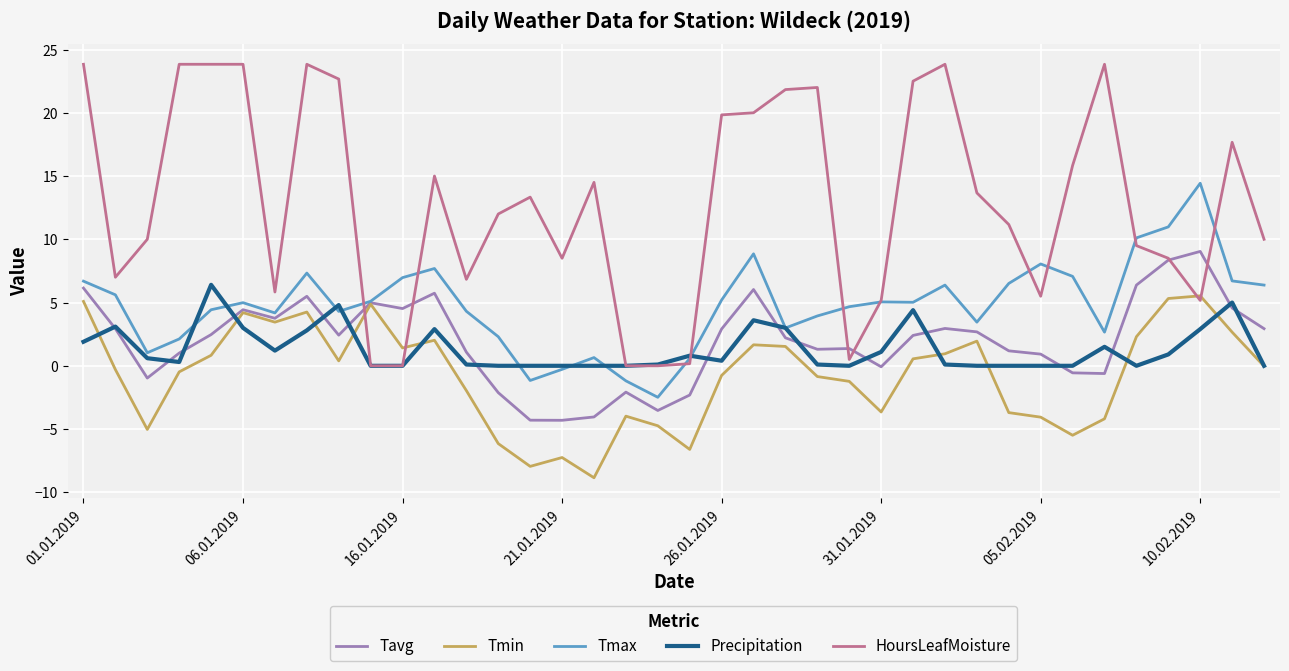

Which series has the largest total across all categories?

HoursLeafMoisture